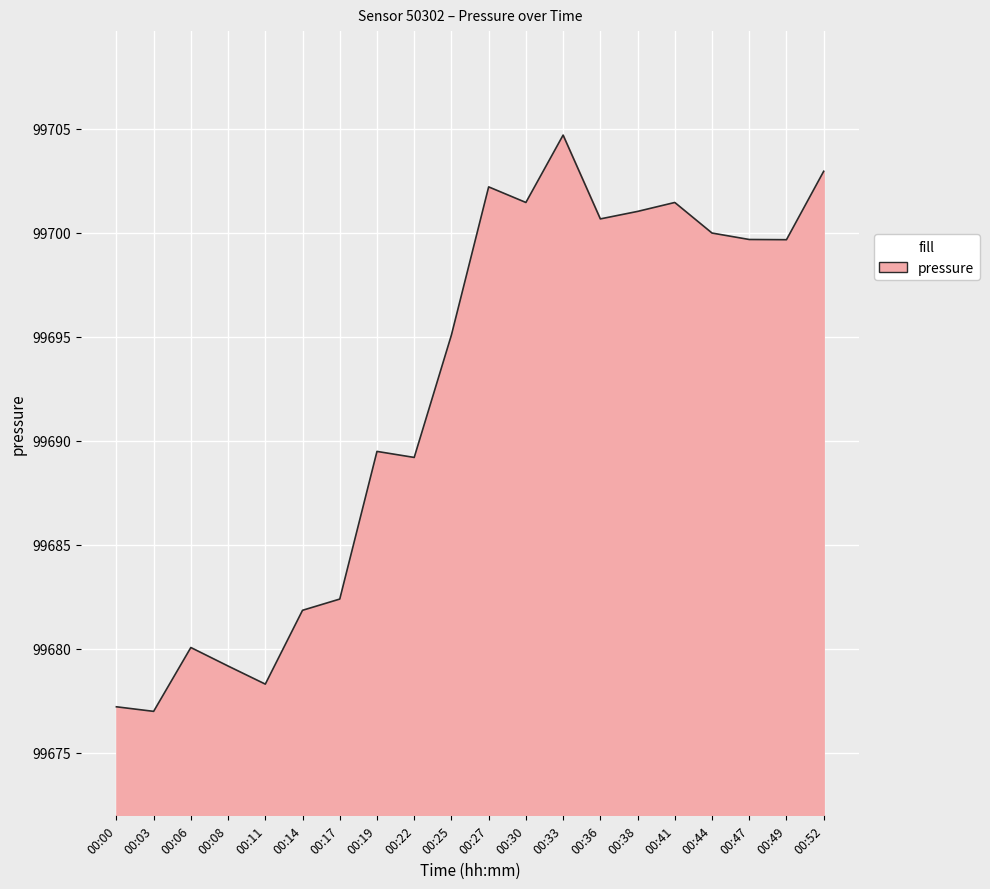

What is the sum of all values?

1993843.4